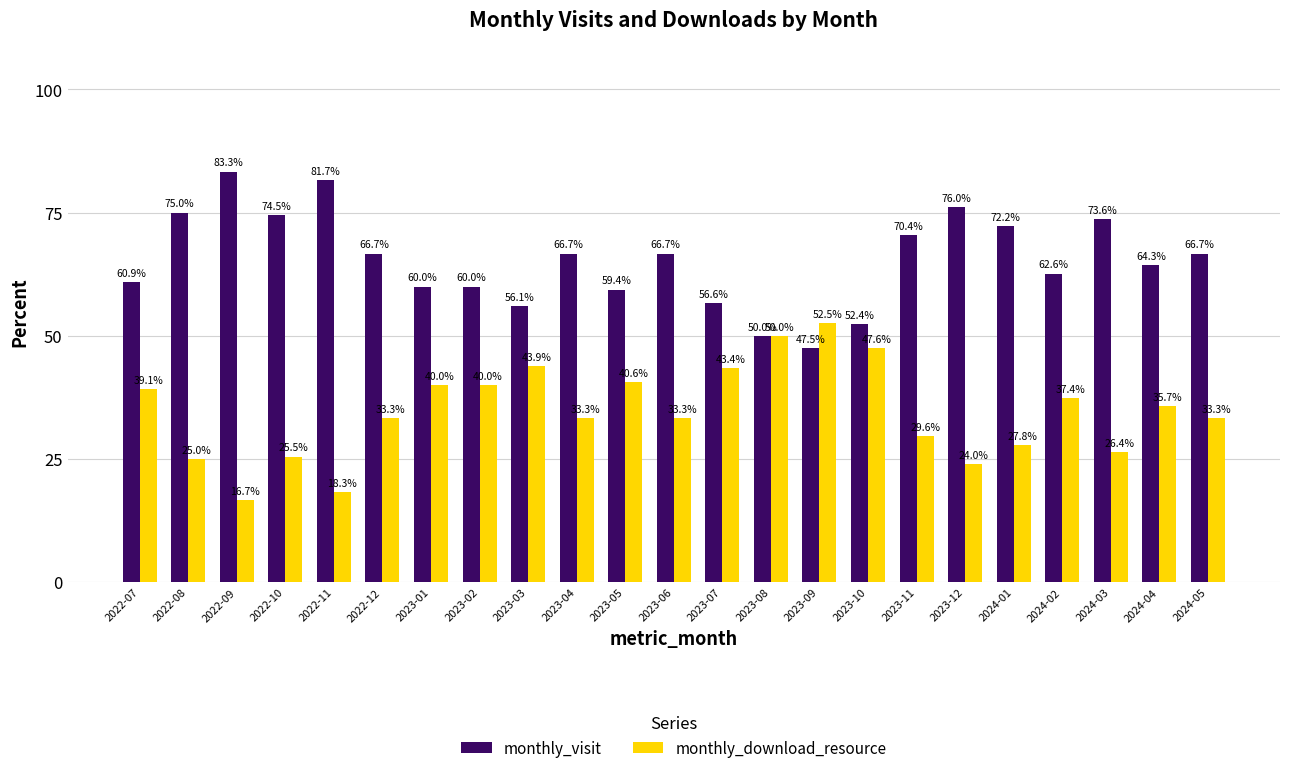

Which category has the highest value across all series?

2022-09